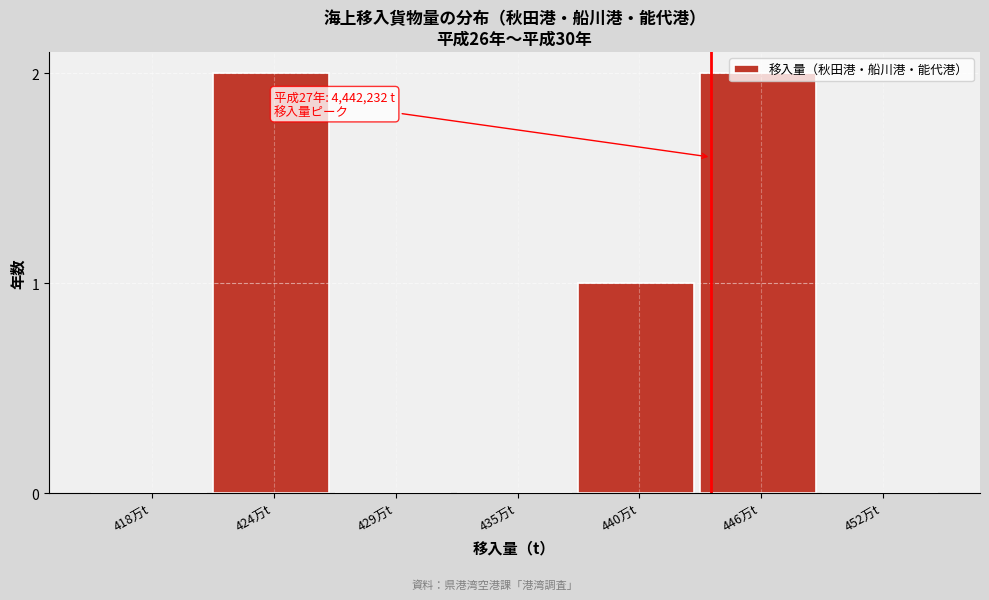

What is the change in value from 440万t to 446万t?

+1